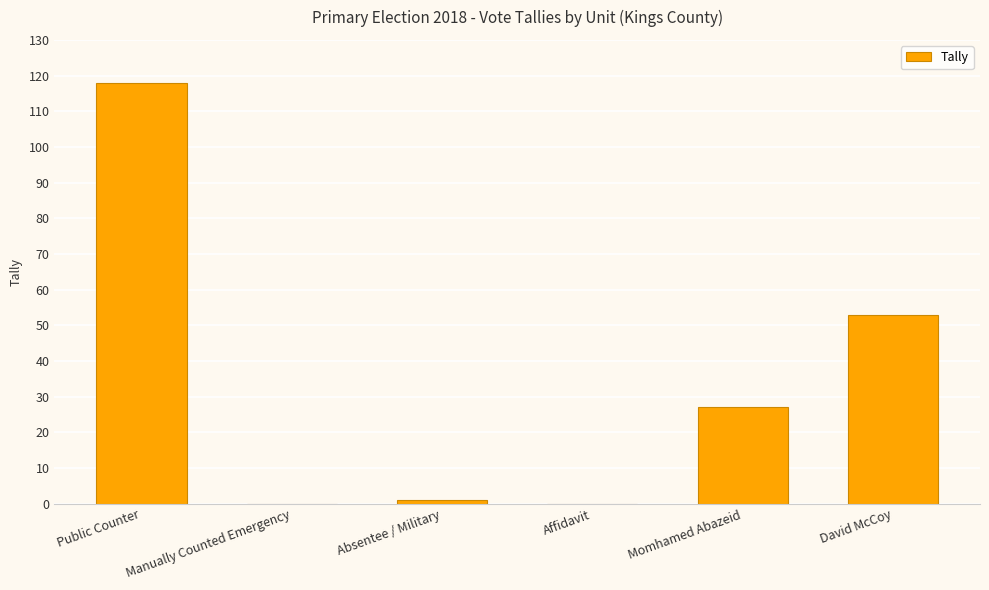

What is the sum of the values at Momhamed Abazeid and Manually Counted Emergency?

27